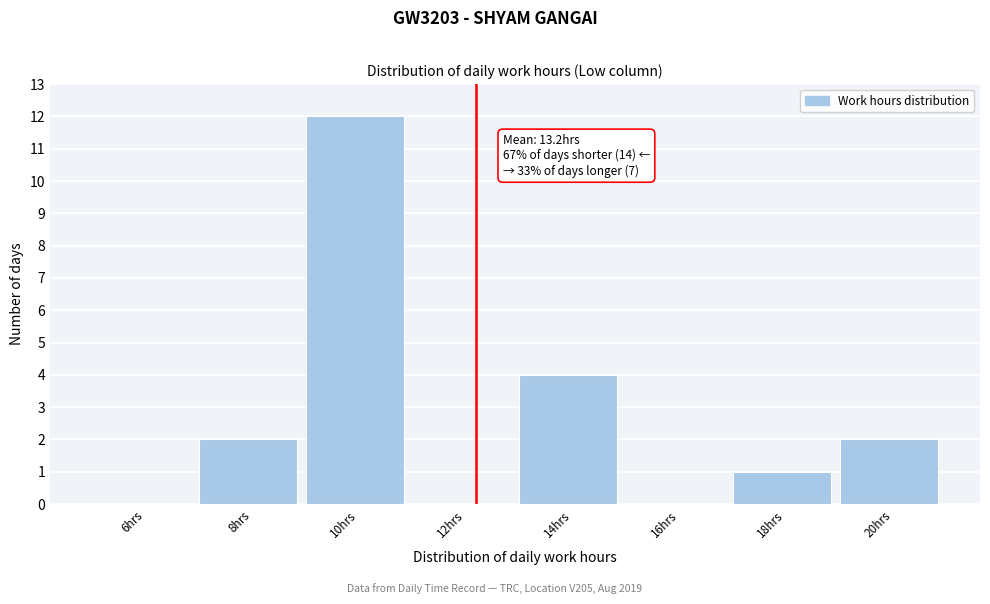

Reading left to right, list all the values displayed in this chart.

6hrs=0	8hrs=2	10hrs=12	12hrs=0	14hrs=4	16hrs=0	18hrs=1	20hrs=2